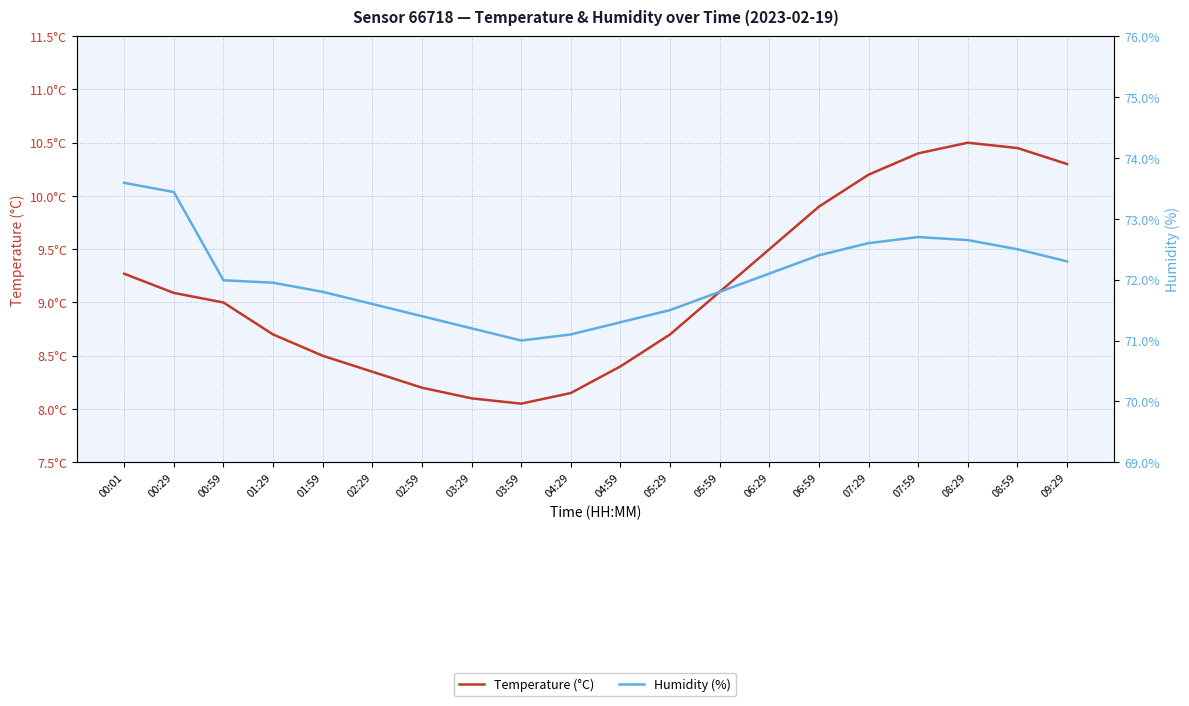

List the labels in order of Temperature (°C) value, smallest first.

03:59, 03:29, 04:29, 02:59, 02:29, 04:59, 01:59, 01:29, 05:29, 00:59, 00:29, 05:59, 00:01, 06:29, 06:59, 07:29, 09:29, 07:59, 08:59, 08:29